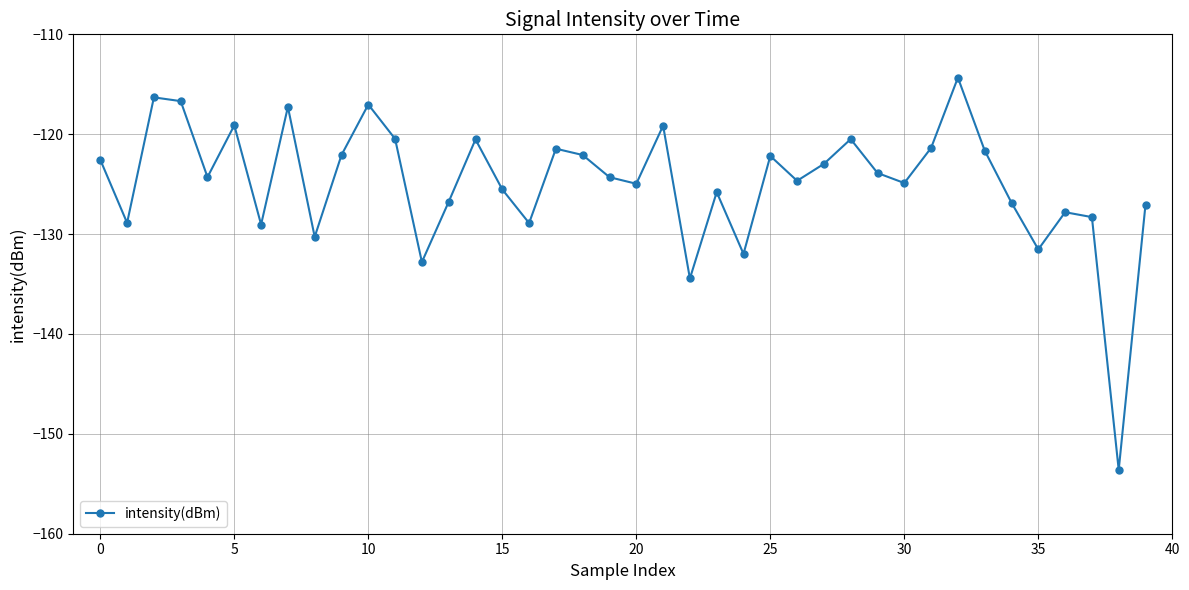

What is the minimum value shown in the chart?

-153.6